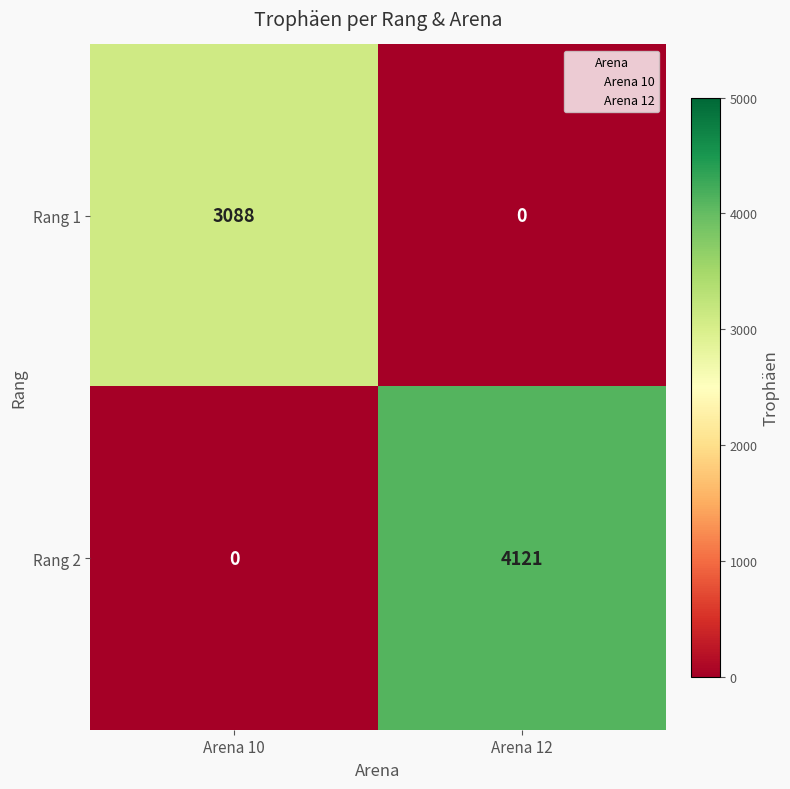

At which category is the sum across all series the highest?

Arena 12